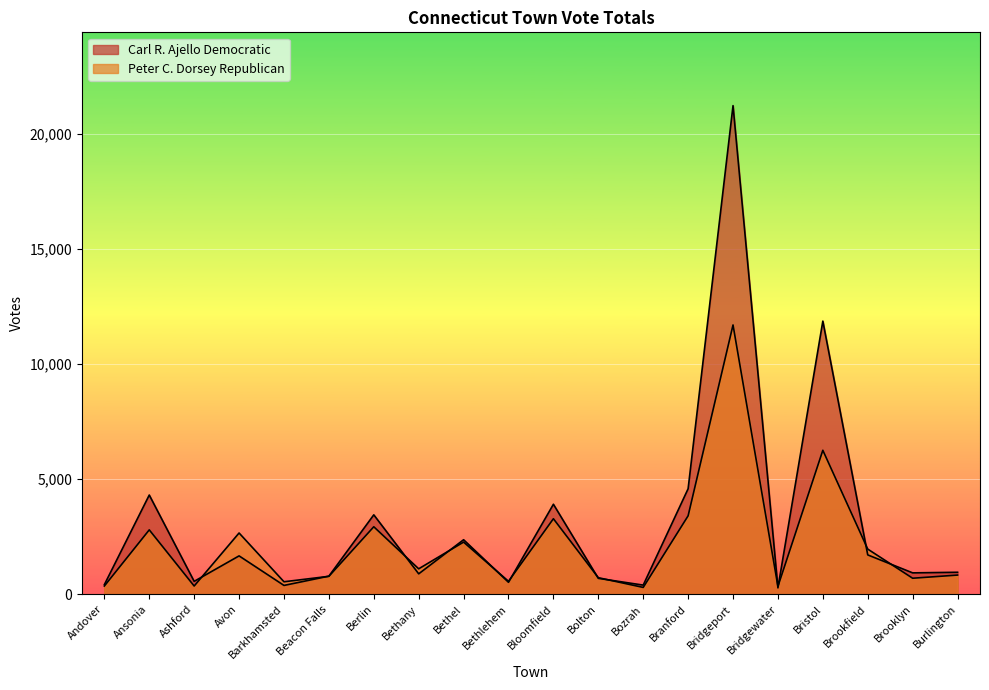

At how many categories does at least one series exceed 12514?

1